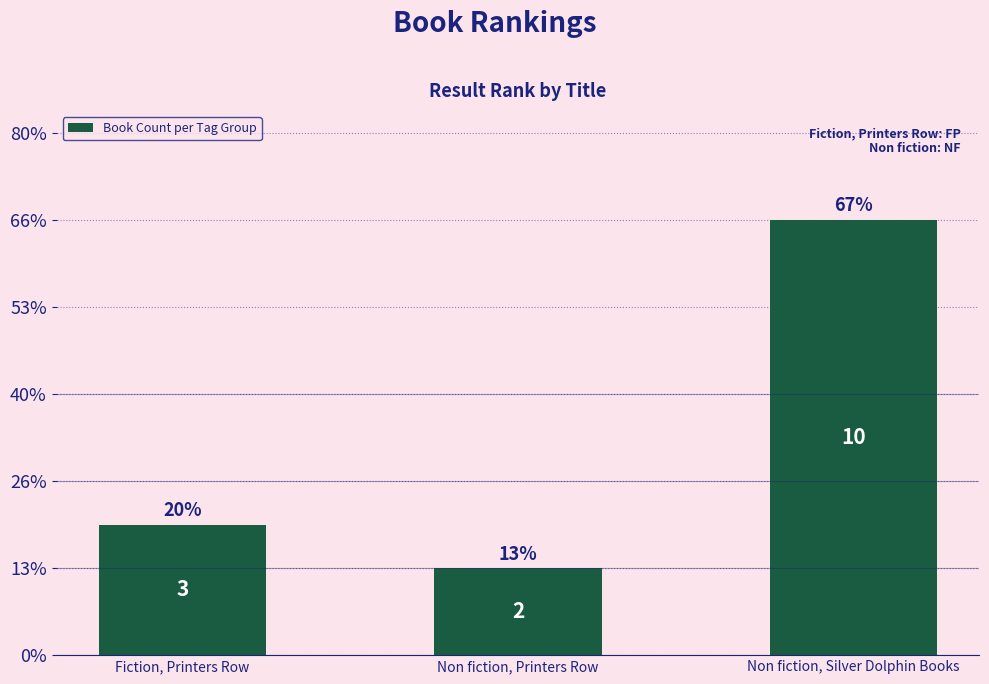

Reading right to left, list all the values displayed in this chart.

Non fiction, Silver Dolphin Books=10	Non fiction, Printers Row=2	Fiction, Printers Row=3